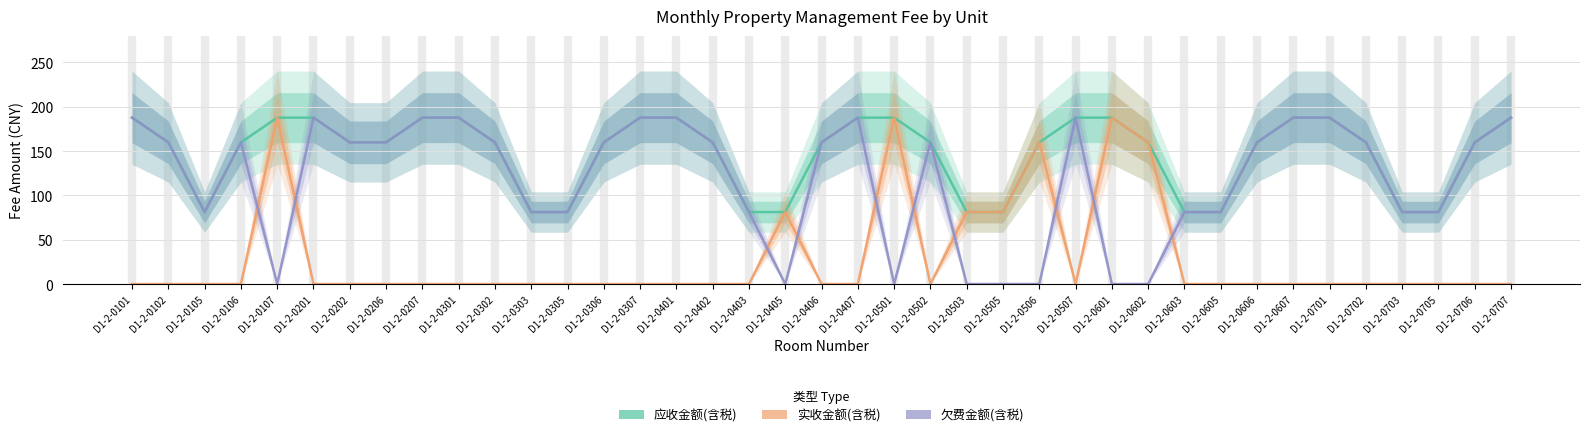

At how many categories does at least one series exceed 89?

28